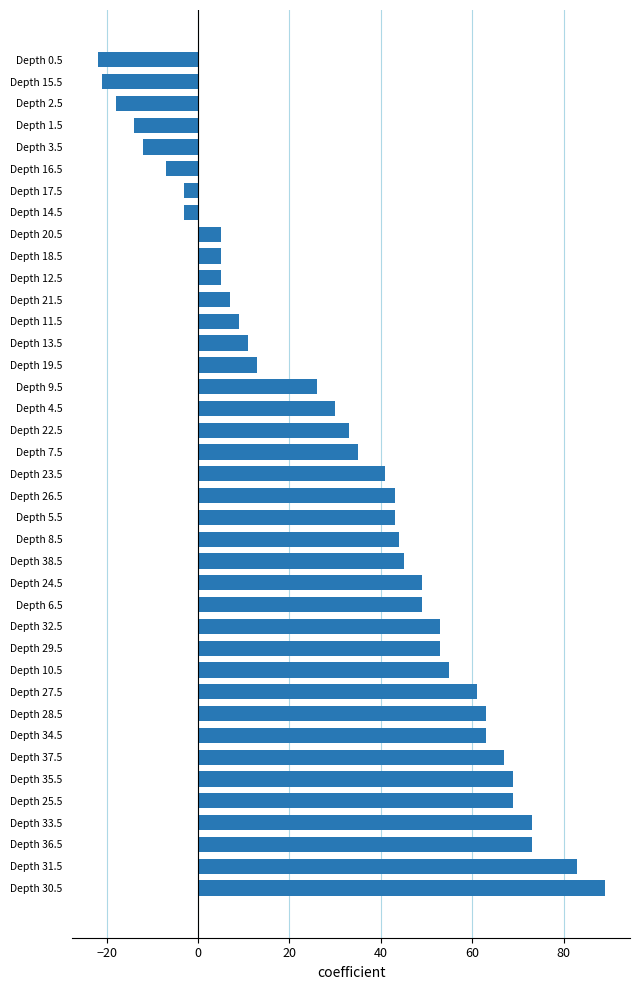

Are the bars horizontal?

Yes